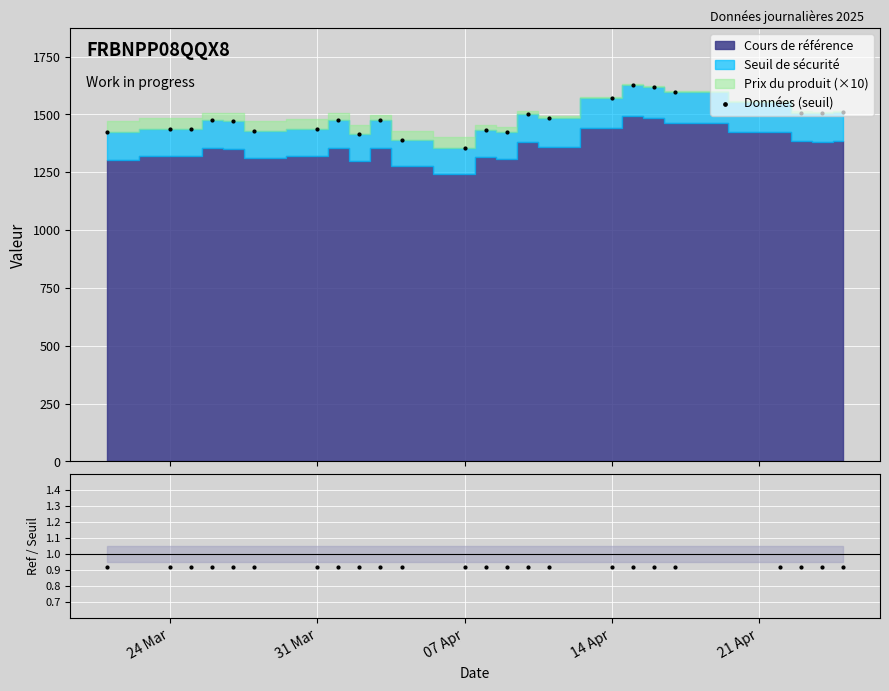

True or false: Données (seuil) has more than 1 points higher than both neighbors.

True